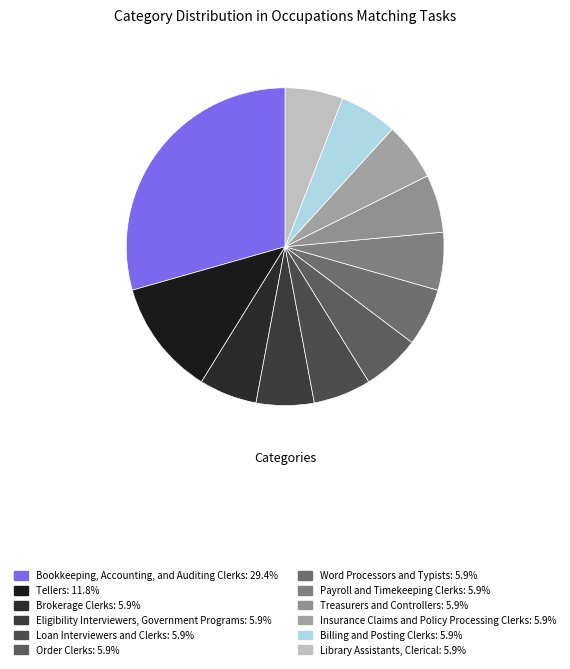

Is it true that Treasurers and Controllers is 16% of the pie?

False